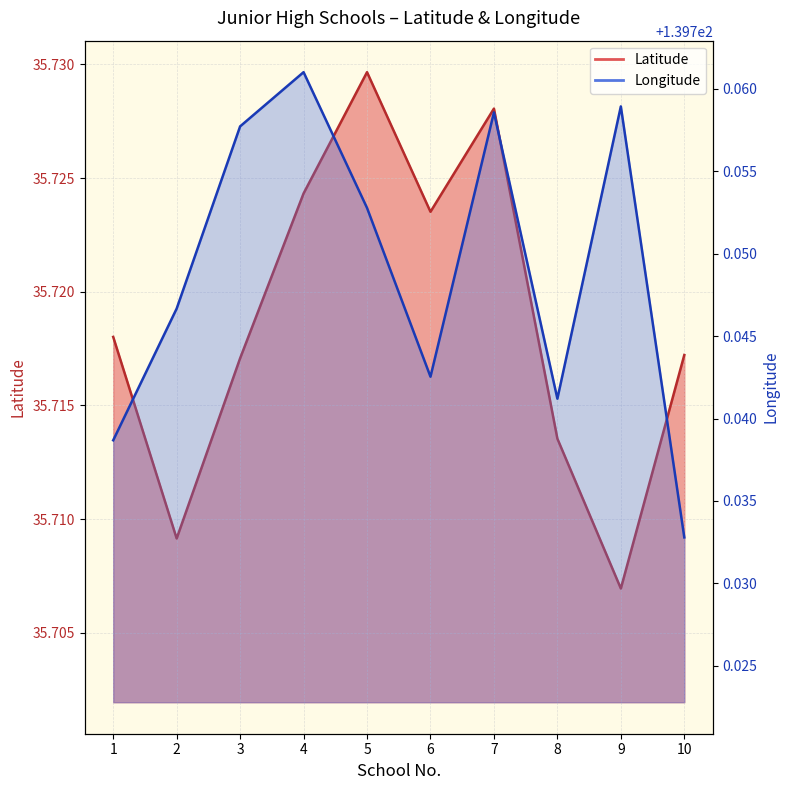

How many Longitude values are between 139 and 140?

10